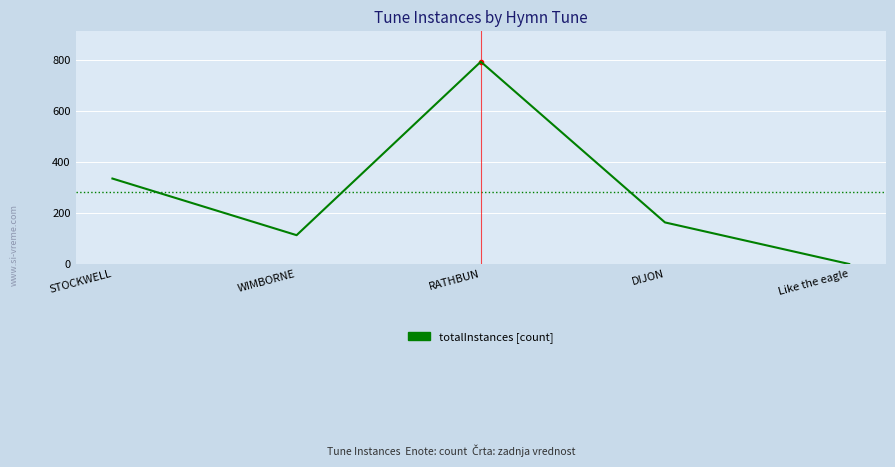

Where is the first local maximum?

RATHBUN